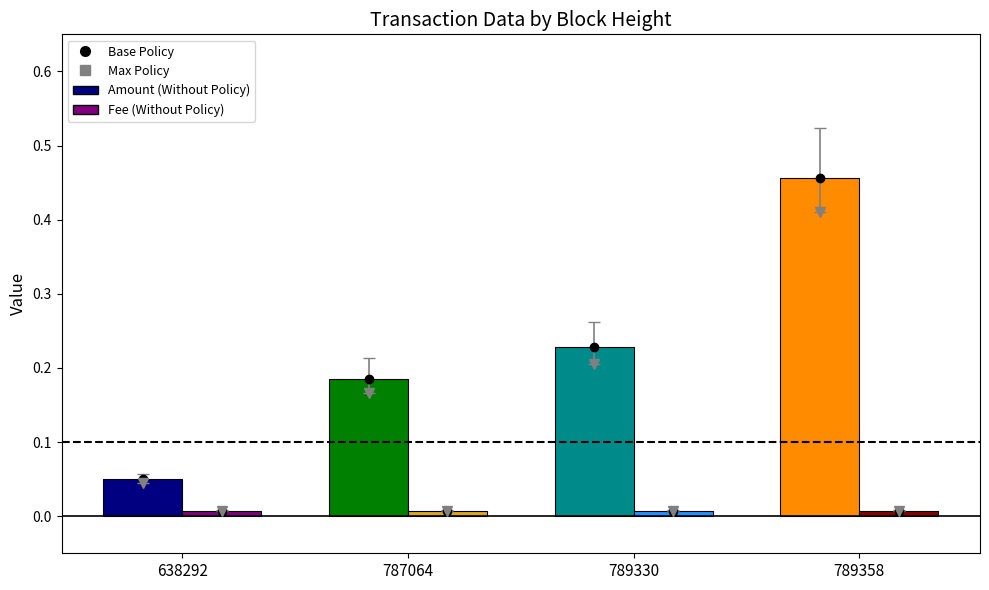

Rank the series at 638292 from lowest to highest value.

Fee, Amount